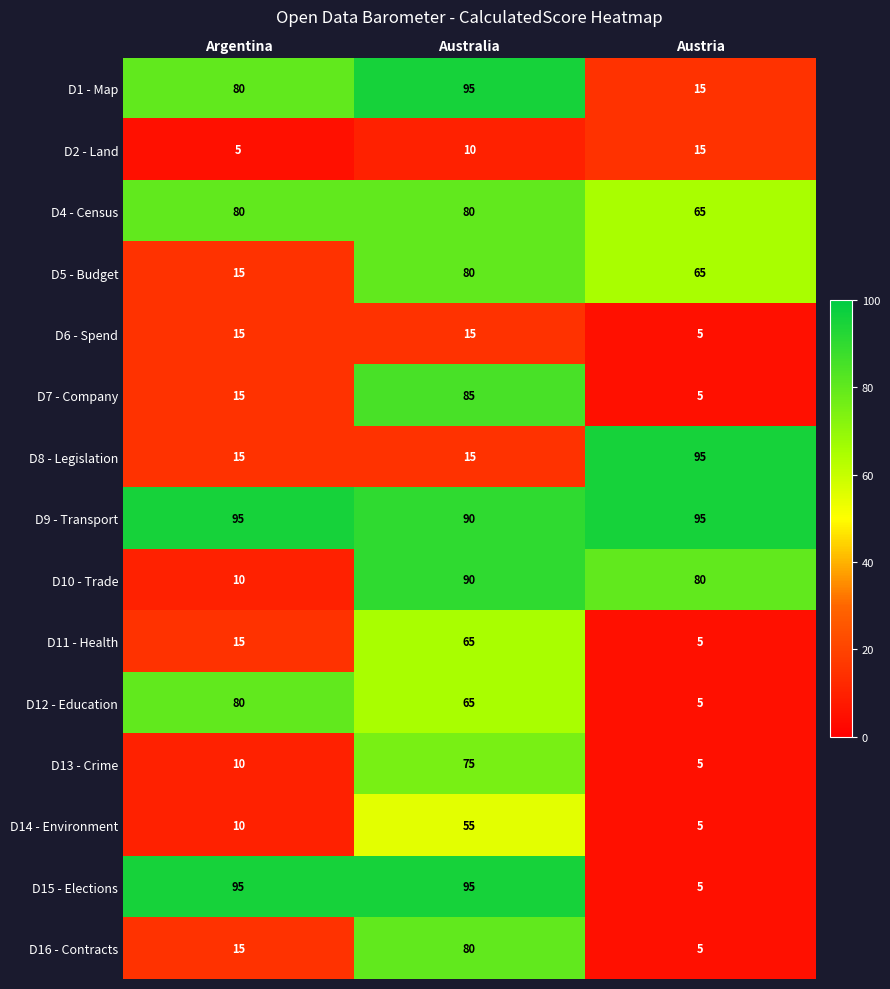

What is the difference between the maximum and minimum values in the D5 - Budget series?

65